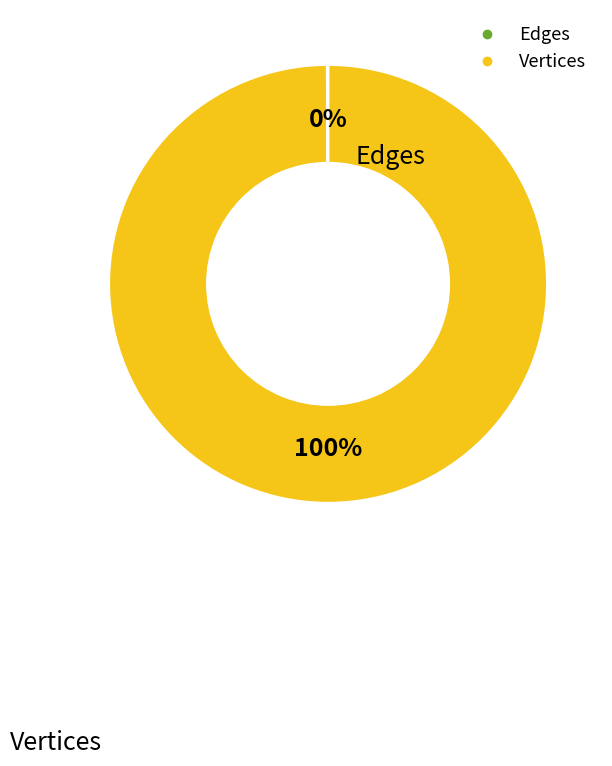

Which category has the biggest portion of the pie?

Vertices